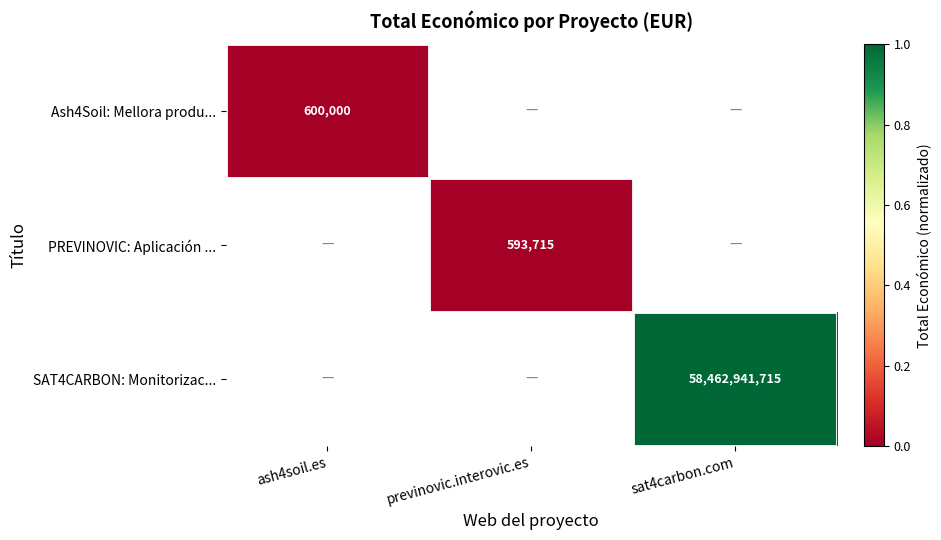

The Ash4Soil: Mellora produ... series shows 960371.2 at ash4soil.es. True or false?

False